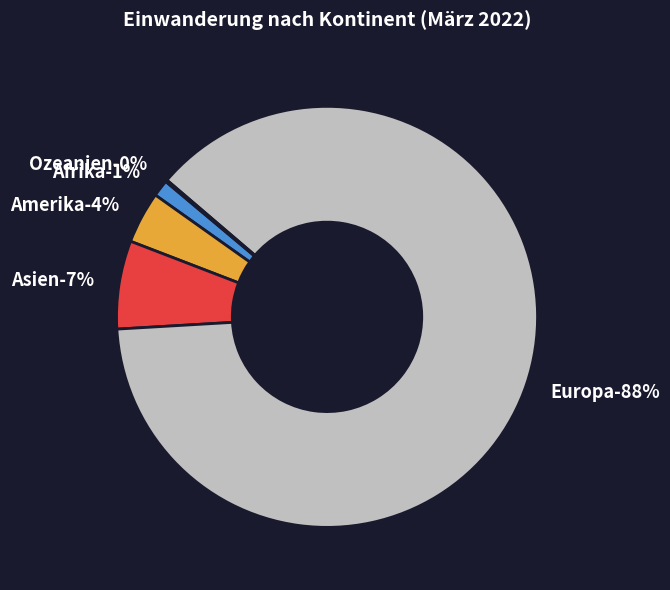

To the nearest percent, what percentage of the pie is Afrika?

1%